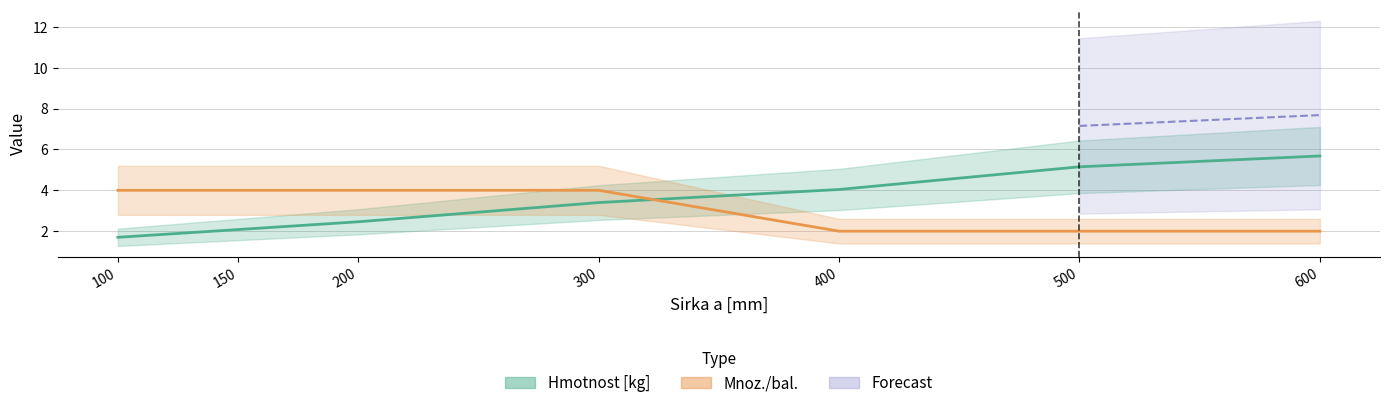

Between 300 and 500, which is larger?

500